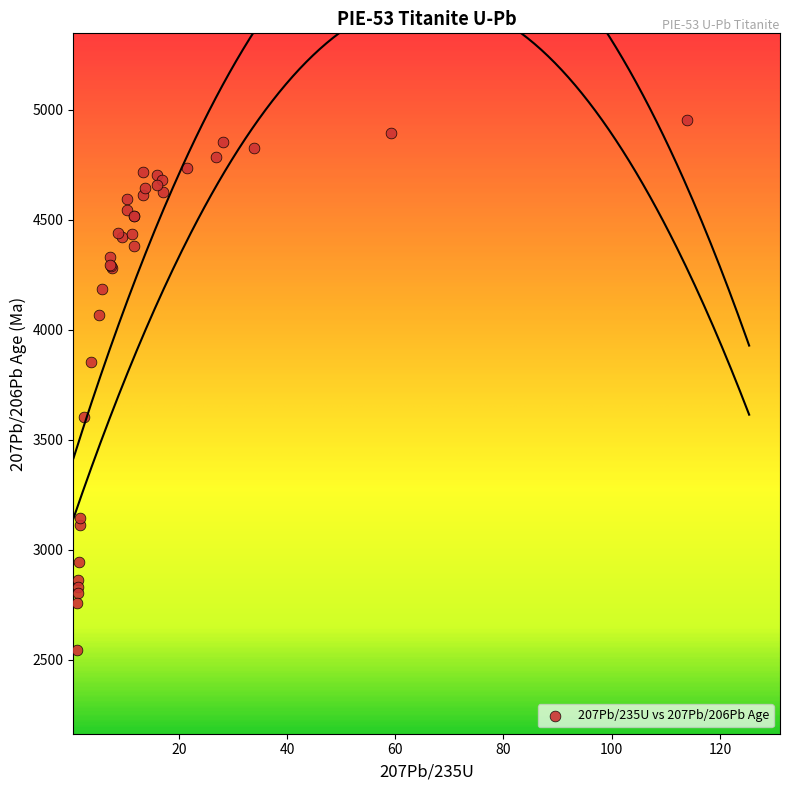

What Y value in the scatter plot is closest to 3748?

3854.9